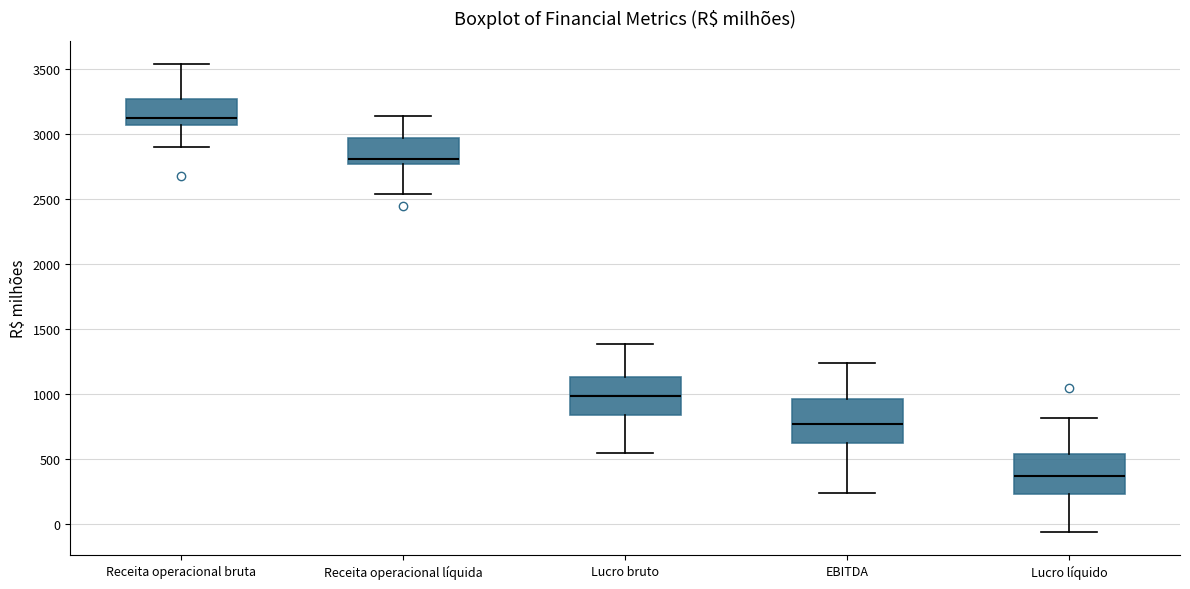

Reading left to right, transcribe this box plot: for each box, give where its median line is, the range the box spans, and where its two whiskers end, as read against the y-axis. The values are not printed on the chart, so give them approximately, as read against the axis.

Receita operacional bruta: median 3150, box 3050 to 3250, whiskers 2900 to 3550
Receita operacional líquida: median 2800, box 2750 to 2950, whiskers 2550 to 3150
Lucro bruto: median 1000, box 850 to 1150, whiskers 550 to 1400
EBITDA: median 750, box 600 to 950, whiskers 250 to 1250
Lucro líquido: median 350, box 250 to 550, whiskers -50 to 800